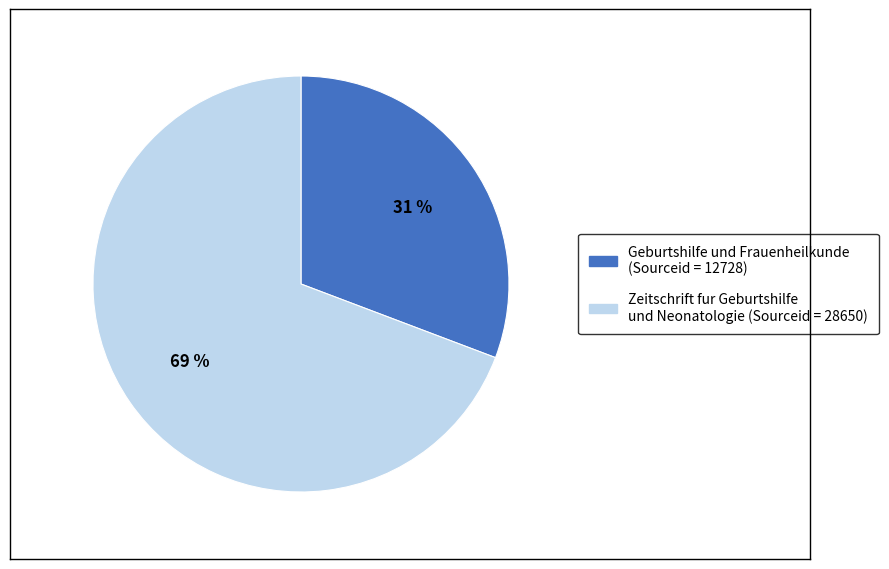

To the nearest percent, what is the difference between the largest and smallest slice percentages?

38%